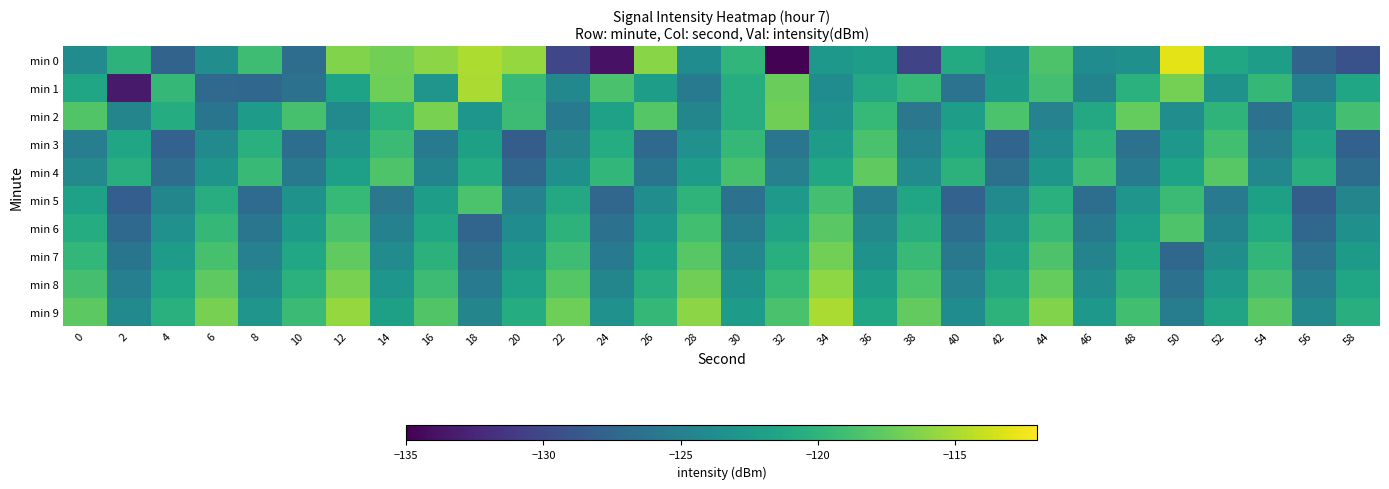

What is the smallest value displayed?

-134.9